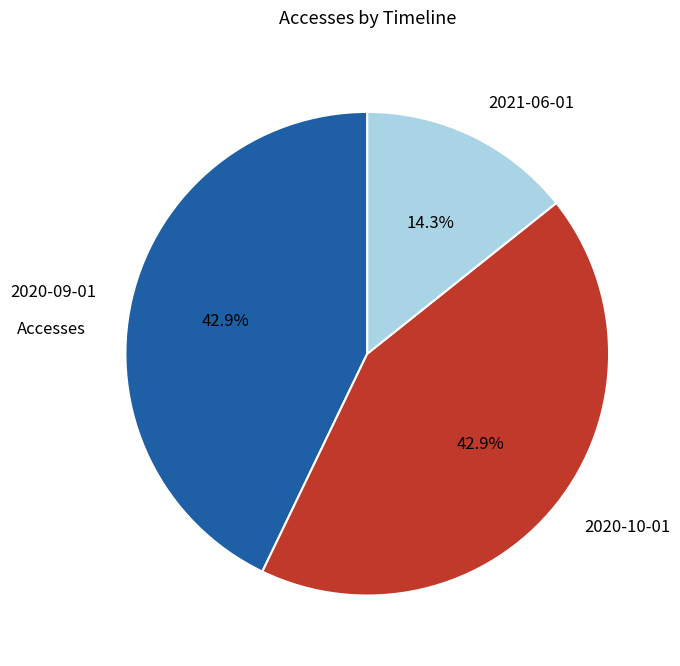

What is the ratio of the value at 2020-10-01 to the value at 2021-06-01?

3.0